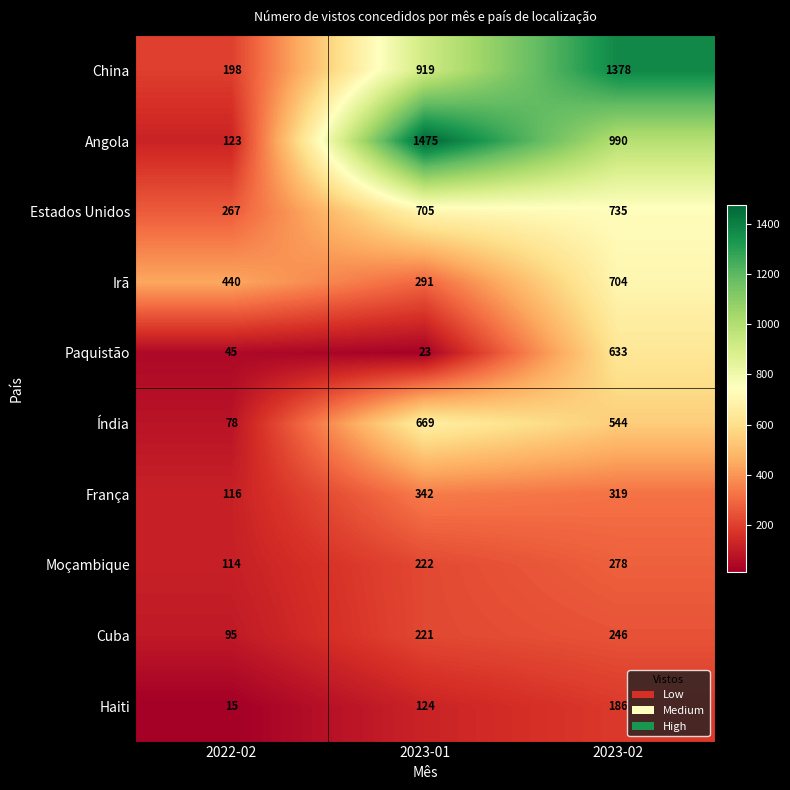

Reading right to left, extract all data points from this chart.

China: 2023-02=1378	2023-01=919	2022-02=198
Angola: 2023-02=990	2023-01=1475	2022-02=123
Estados Unidos: 2023-02=735	2023-01=705	2022-02=267
Irã: 2023-02=704	2023-01=291	2022-02=440
Paquistão: 2023-02=633	2023-01=23	2022-02=45
Índia: 2023-02=544	2023-01=669	2022-02=78
França: 2023-02=319	2023-01=342	2022-02=116
Moçambique: 2023-02=278	2023-01=222	2022-02=114
Cuba: 2023-02=246	2023-01=221	2022-02=95
Haiti: 2023-02=186	2023-01=124	2022-02=15